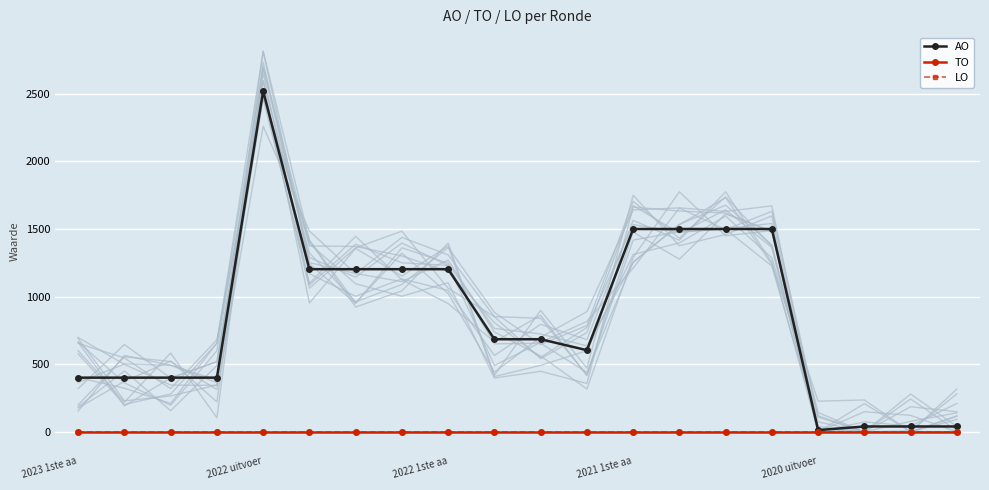

Is this an area chart (filled region under the line)?

No